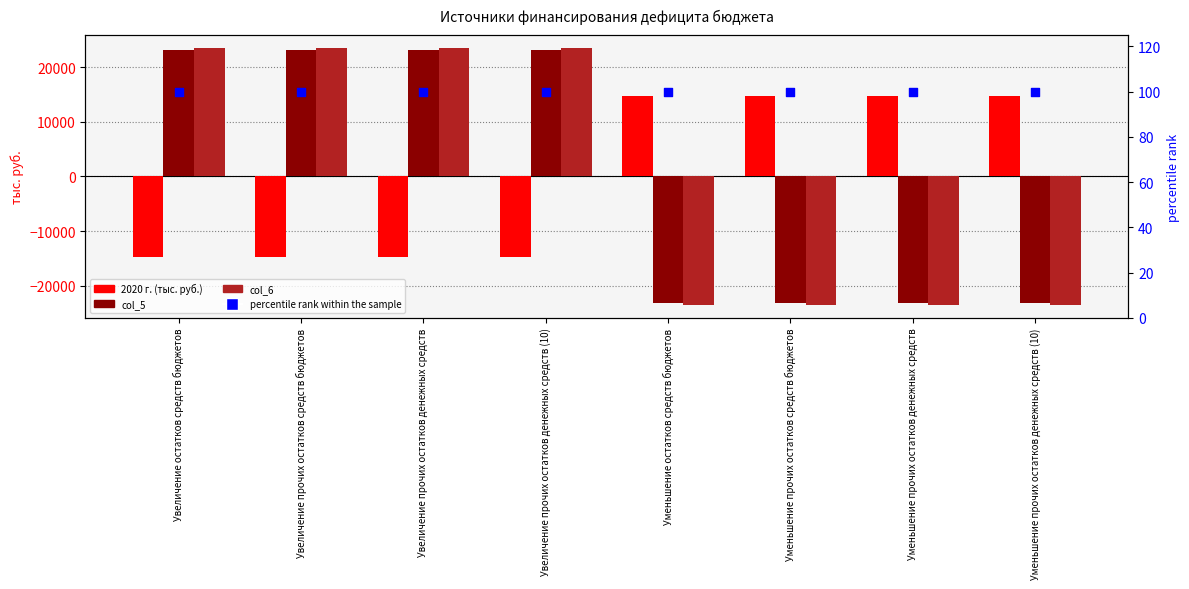

What are all the series names shown in the legend?

2020 г. (тыс. руб.), col_5, col_6, percentile rank within the sample